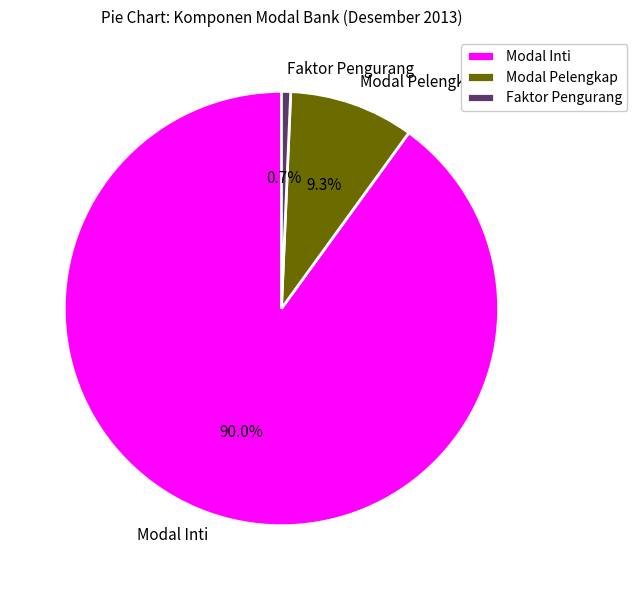

Is the sum of Faktor Pengurang and Modal Inti greater than half?

Yes